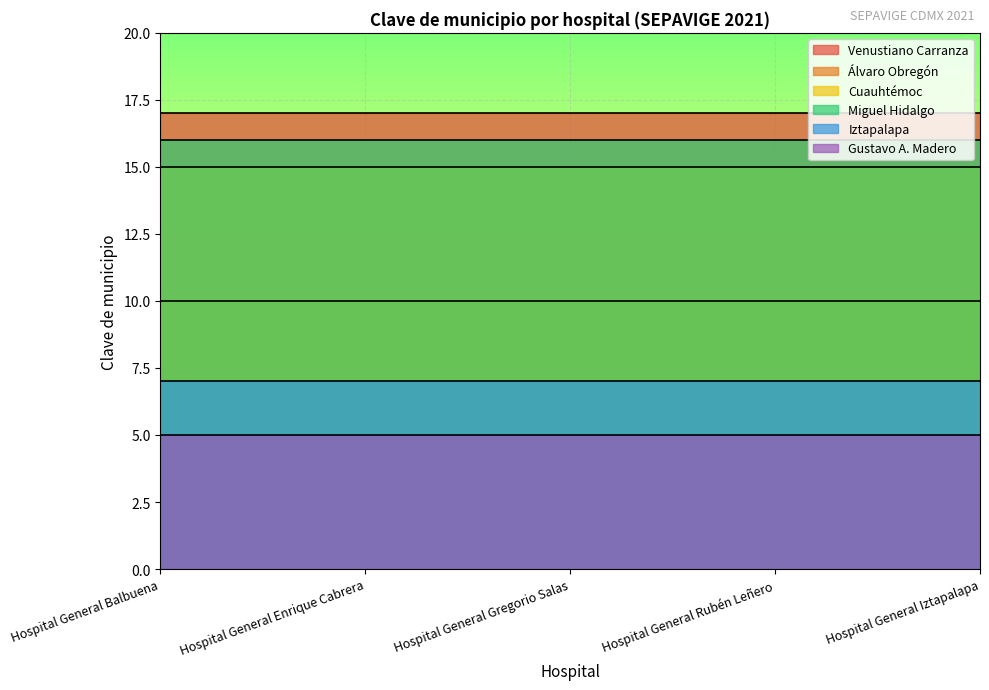

True or false: Miguel Hidalgo and Venustiano Carranza intersect in this chart.

False